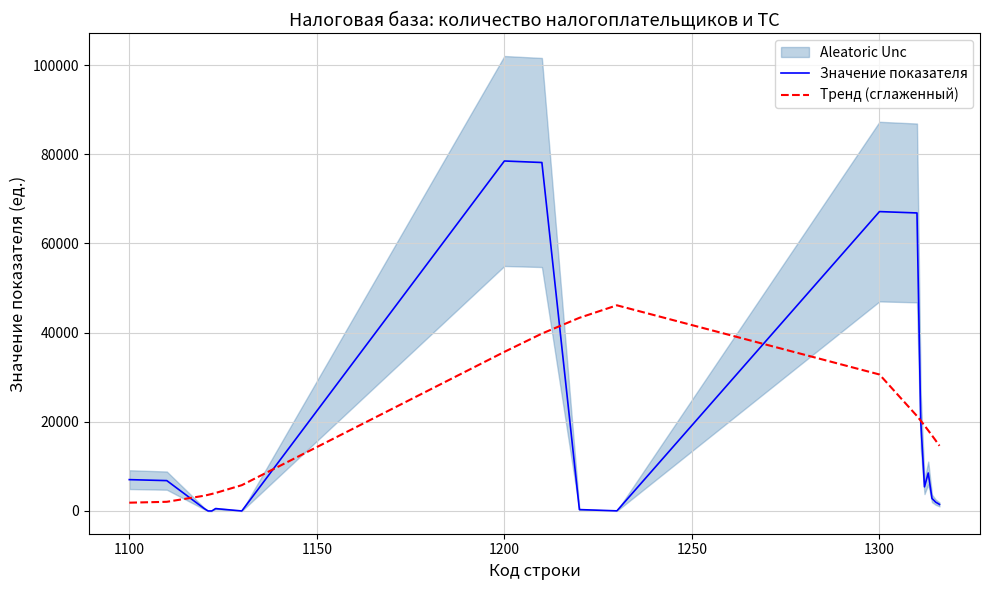

After their last crossing, which series has the higher values: Значение показателя or Тренд (сглаженный)?

Тренд (сглаженный)